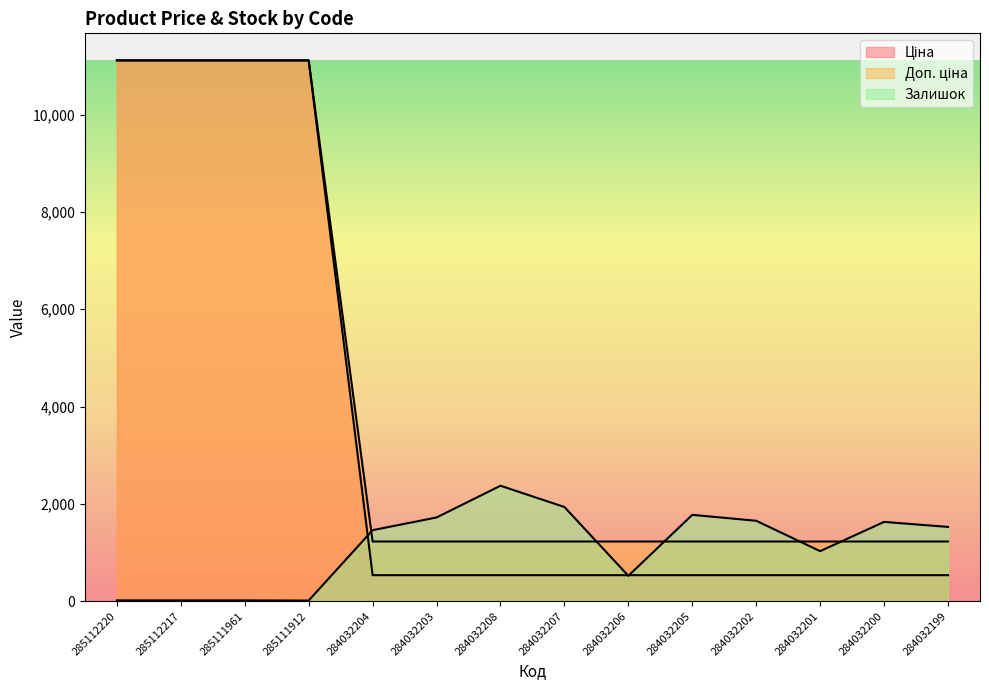

Read the Доп. ціна value at 284032206.

1227.2